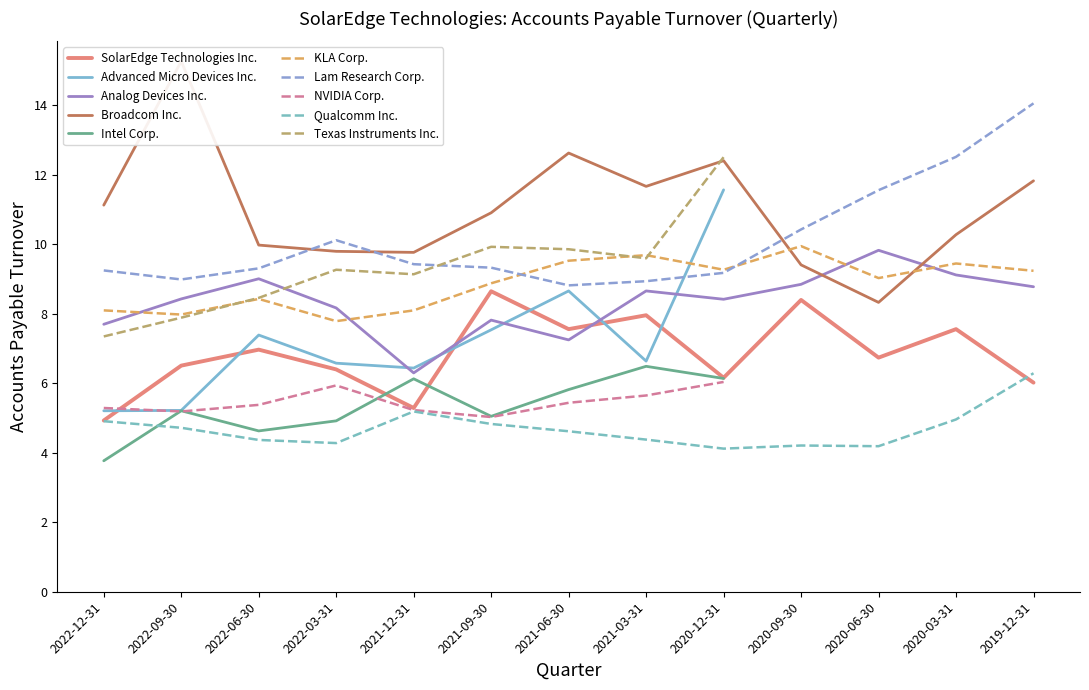

What is the value of the Analog Devices Inc. point at the 2nd from the left?

8.4